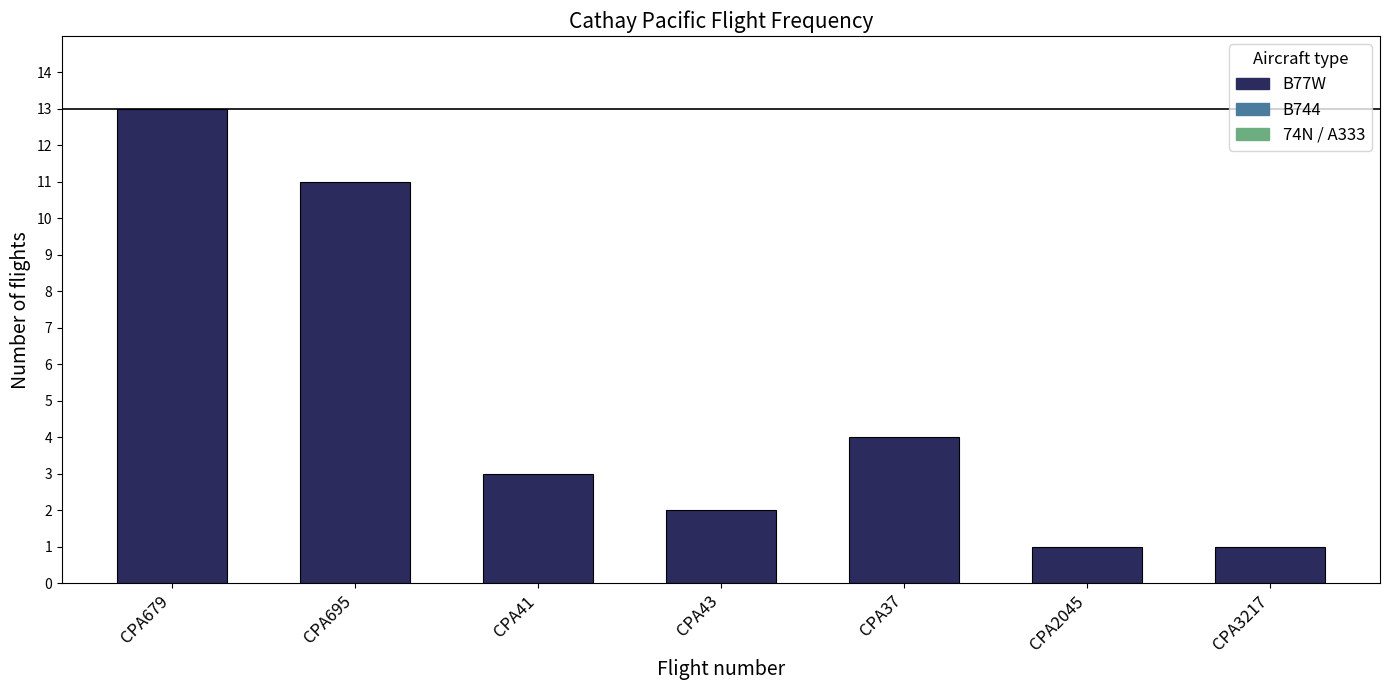

Reading right to left, transcribe all the data shown in this chart.

1	1	4	2	3	11	13